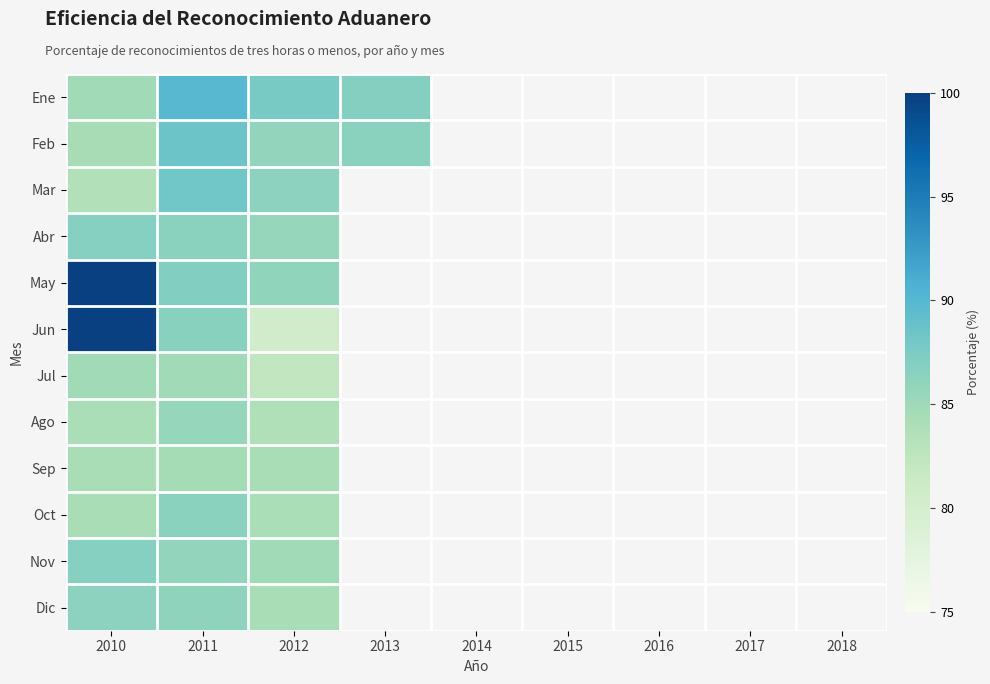

How many data points does each series have?

9